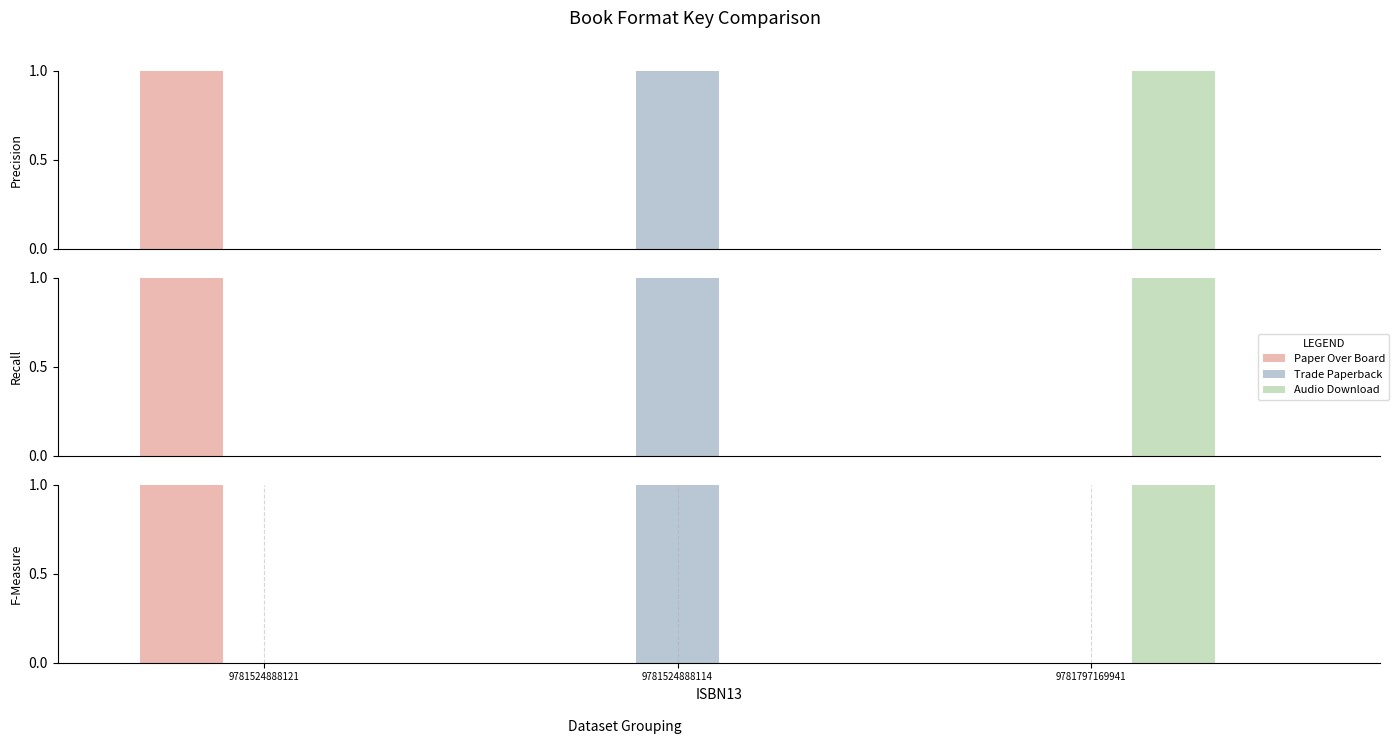

Reading left to right, list all the values displayed in this chart.

Paper Over Board: 1	0	0
Trade Paperback: 0	1	0
Audio Download: 0	0	1